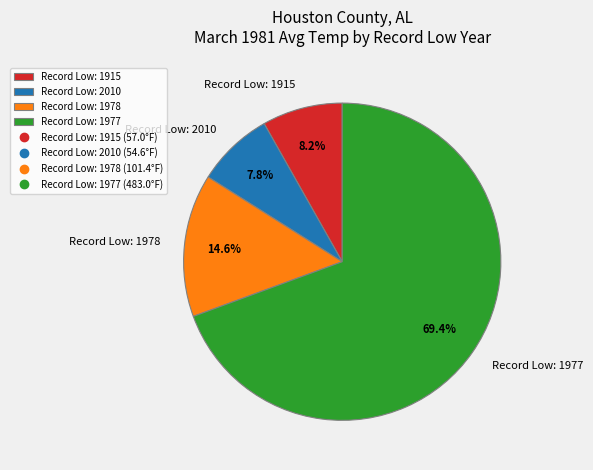

Approximately how many times larger is the value at Record Low: 1977 compared to Record Low: 1915?

8.5